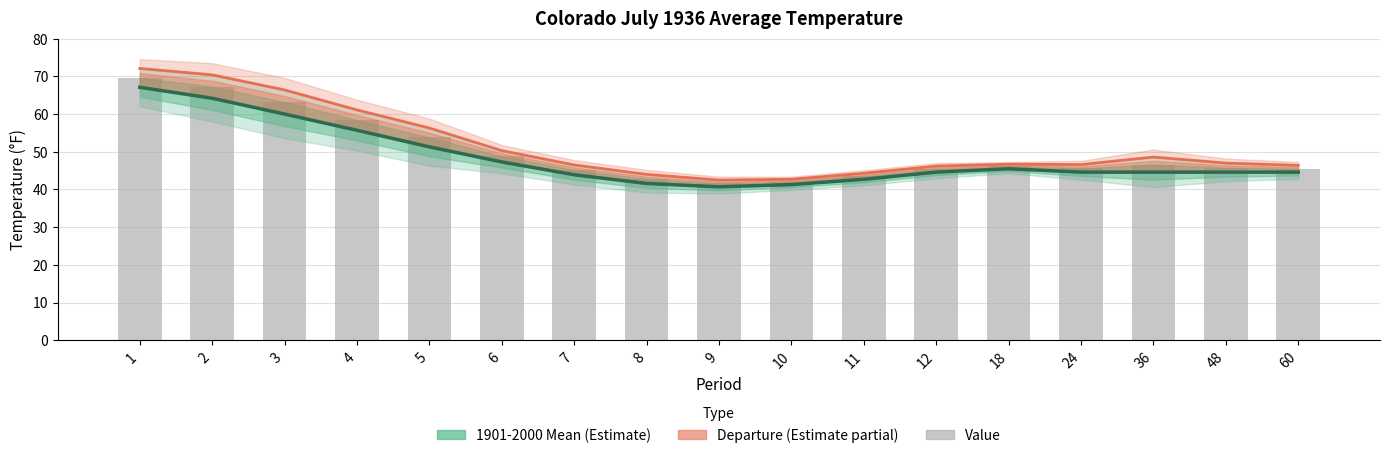

What is the difference between the maximum and second lowest values in the 1901-2000 Mean series?

25.8